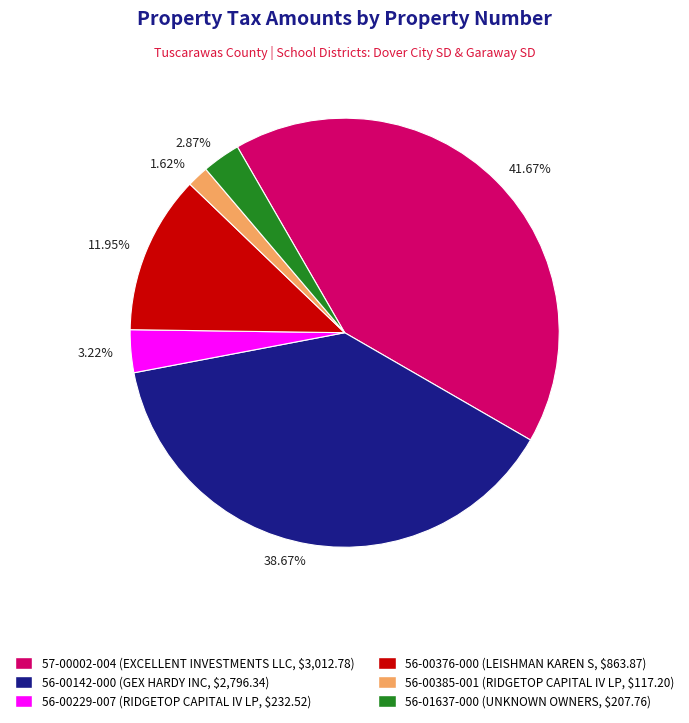

What is the largest slice in the pie chart?

41.67%